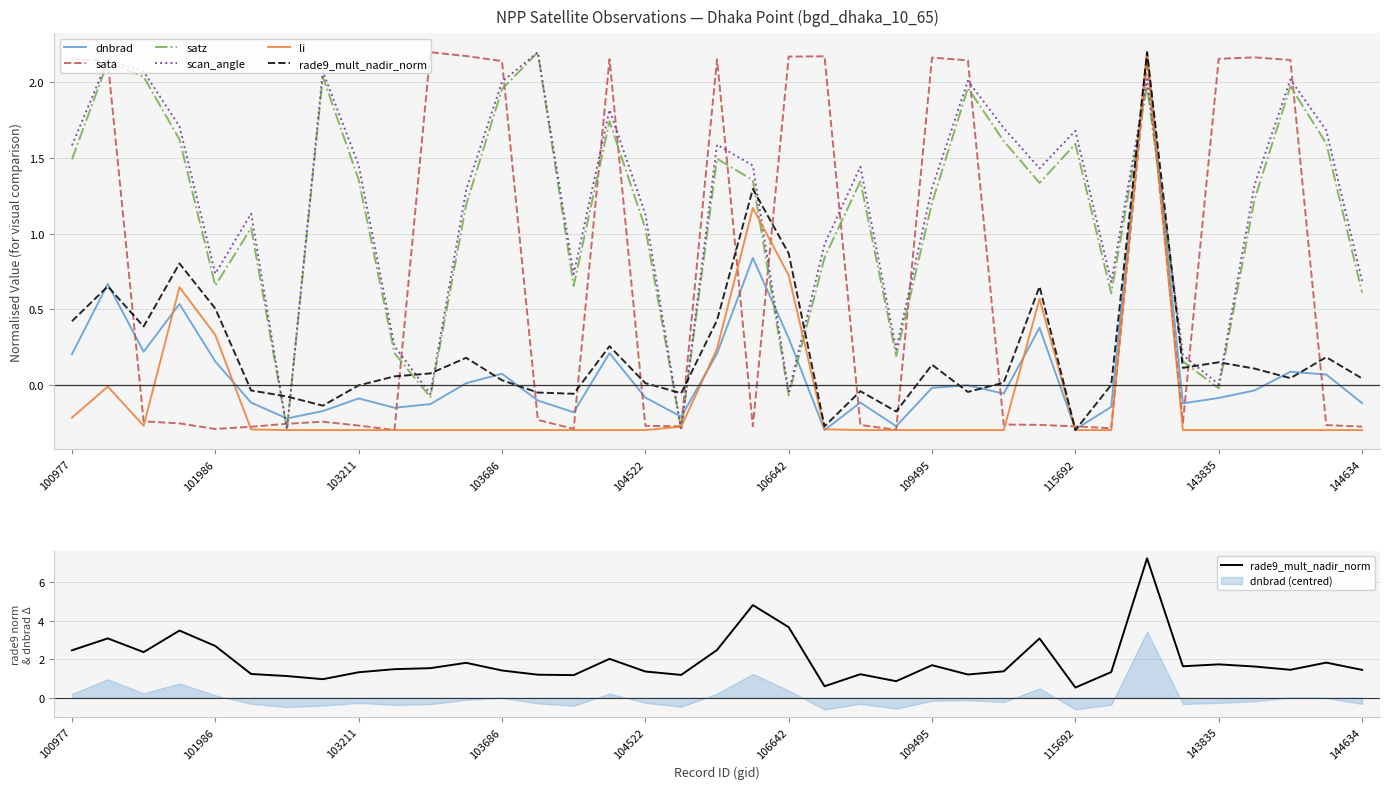

What is the total value across all series at 11?

6.2